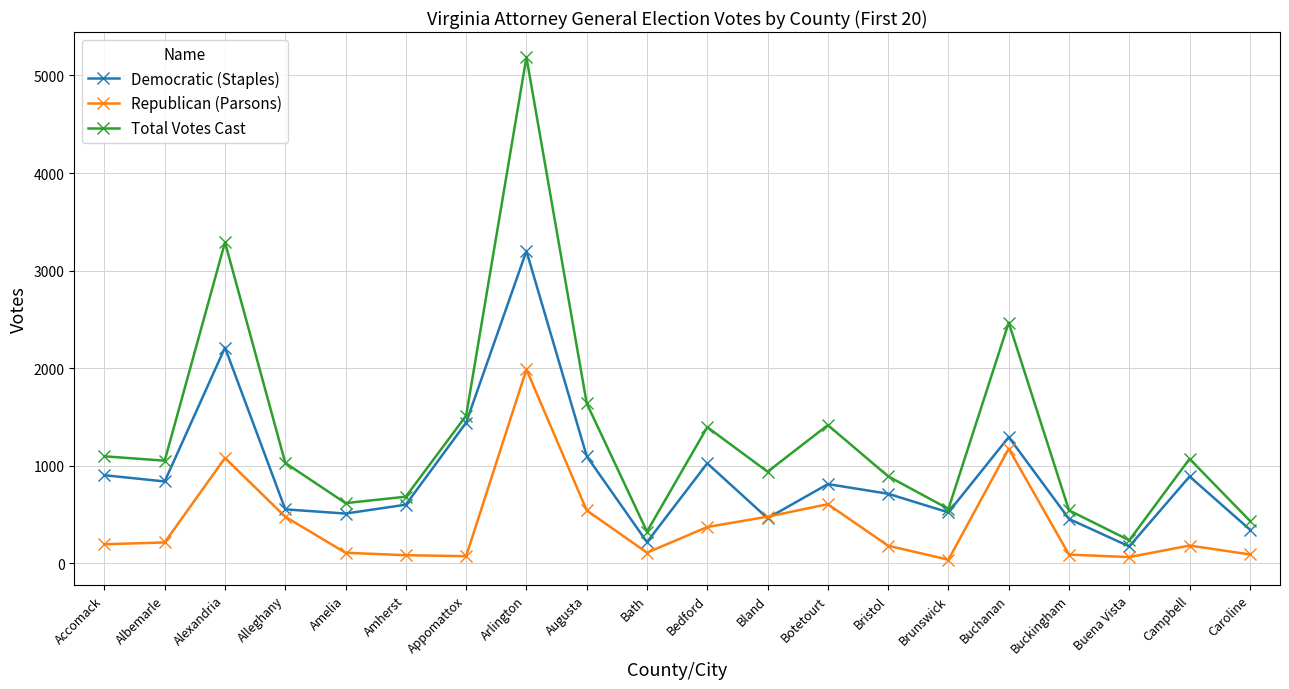

True or false: Republican (Parsons) has more than 1 points higher than both neighbors.

True